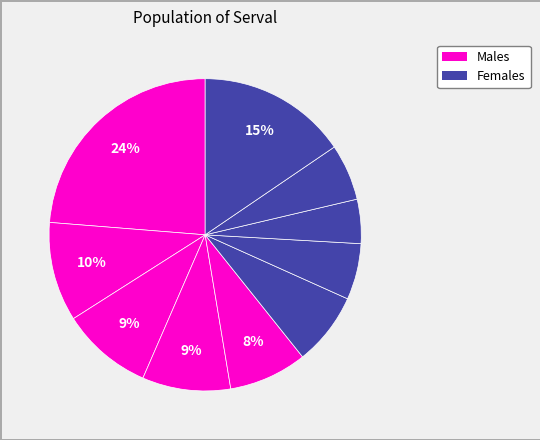

How many slices are in this pie chart?

10